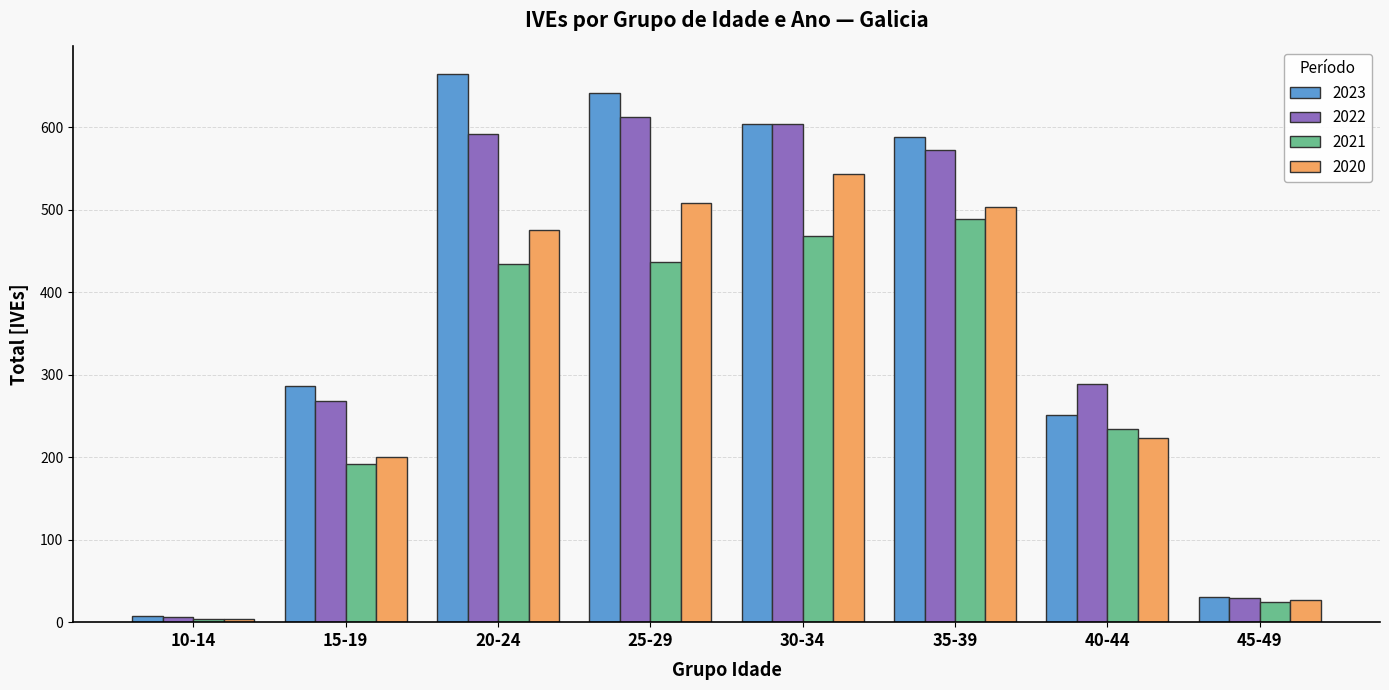

At which label does 2022 reach its peak?

25-29